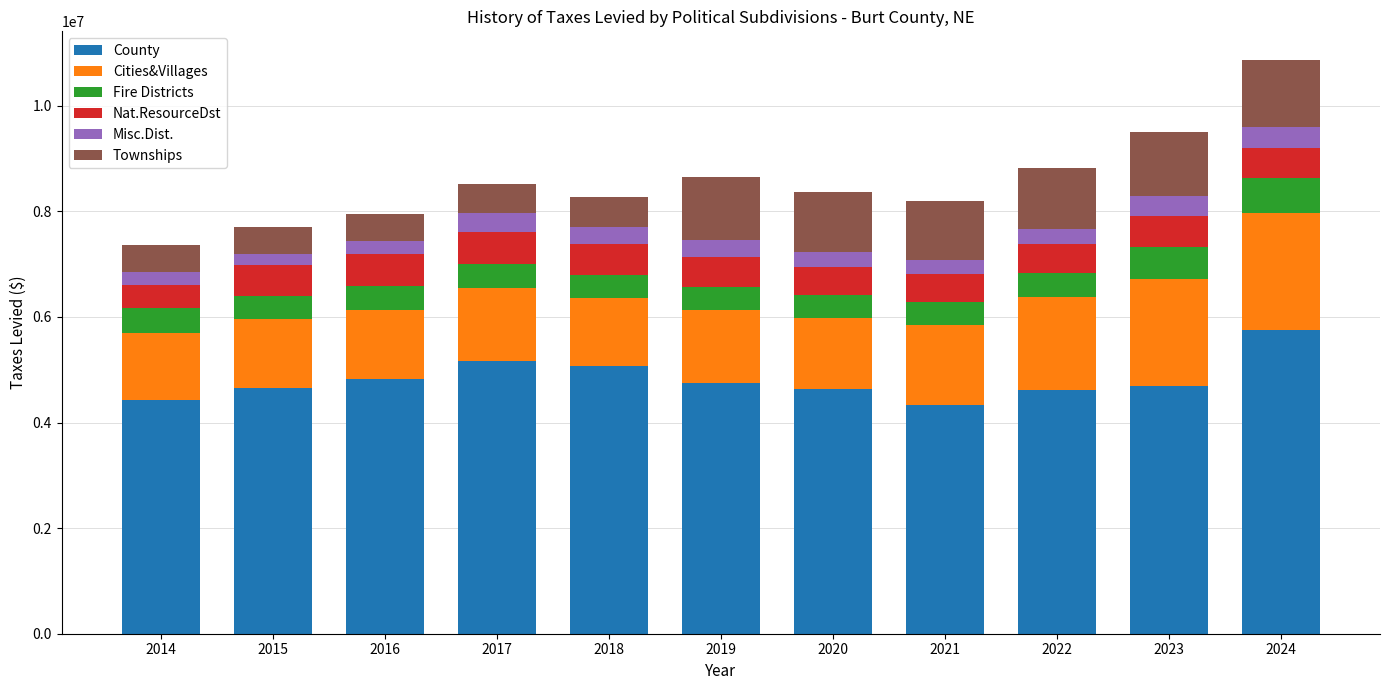

Are the bars horizontal?

No